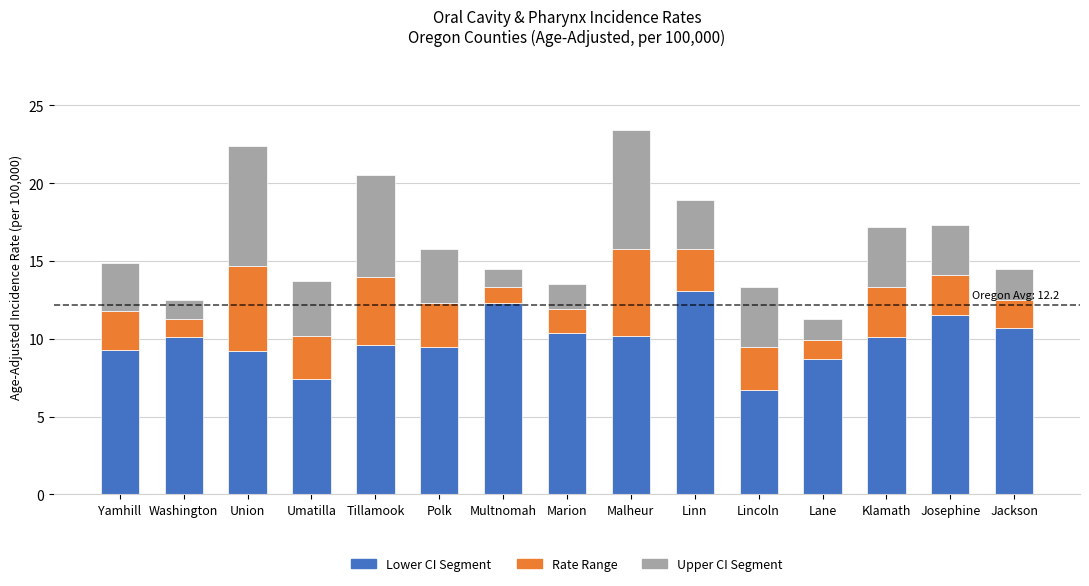

The value of Lower CI Segment at Yamhill is 3.5. True or false?

False